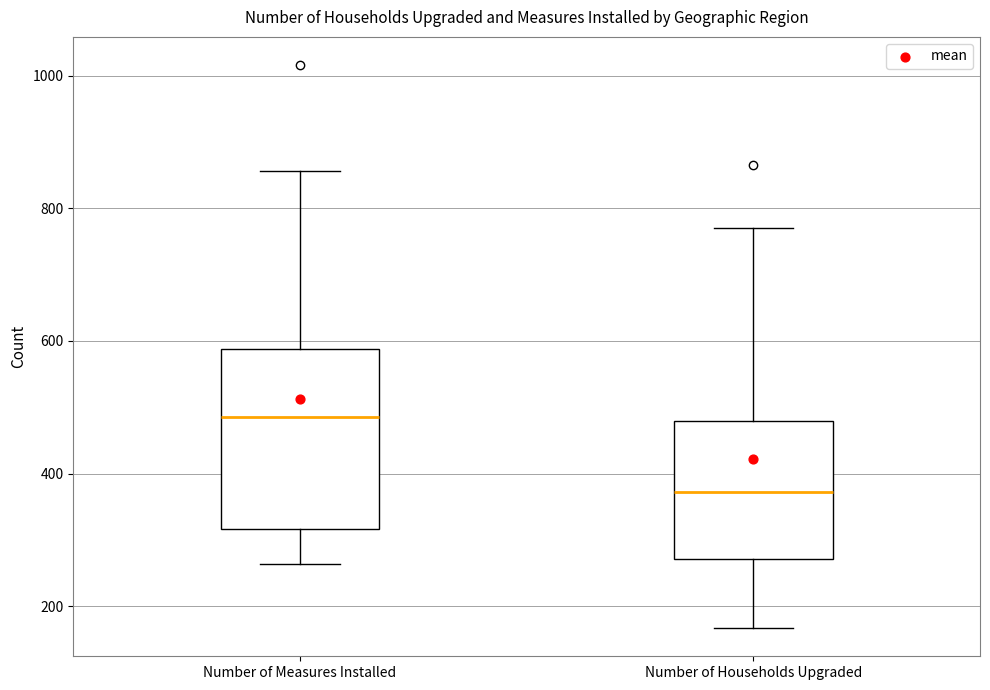

Comparing the boxes themselves (not the whiskers), which one is the tallest?

Number of Measures Installed